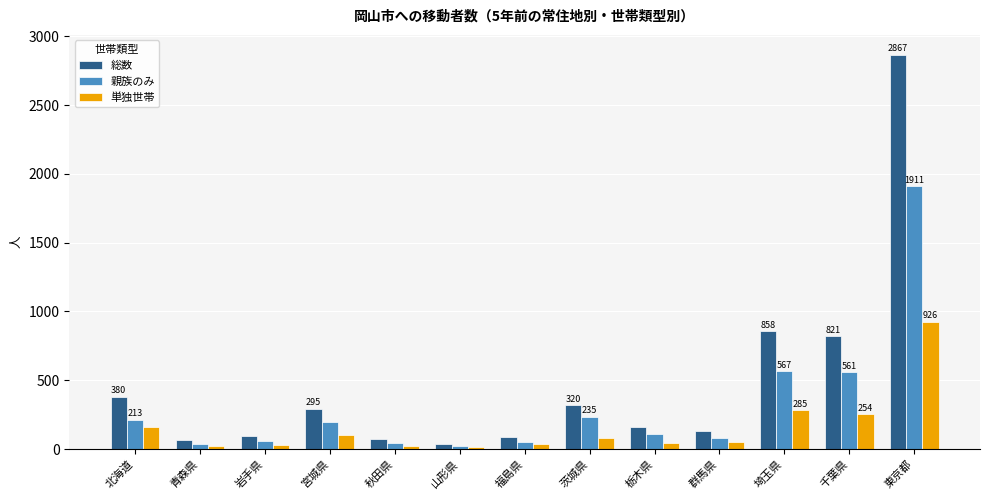

What is the value of the 総数 bar at the 12th from the left?

821